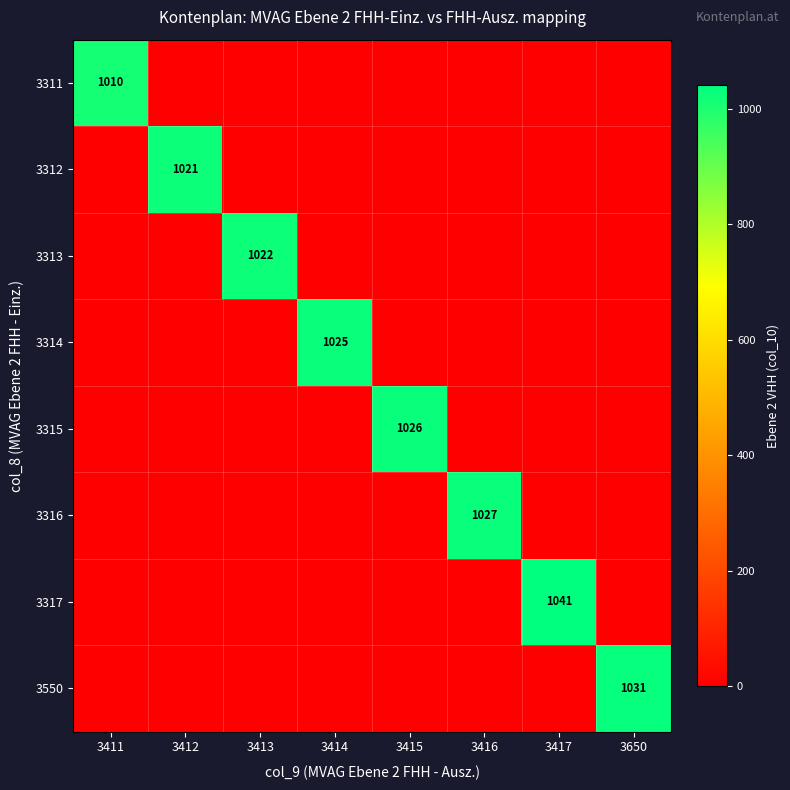

How many distinct data groups are displayed?

8